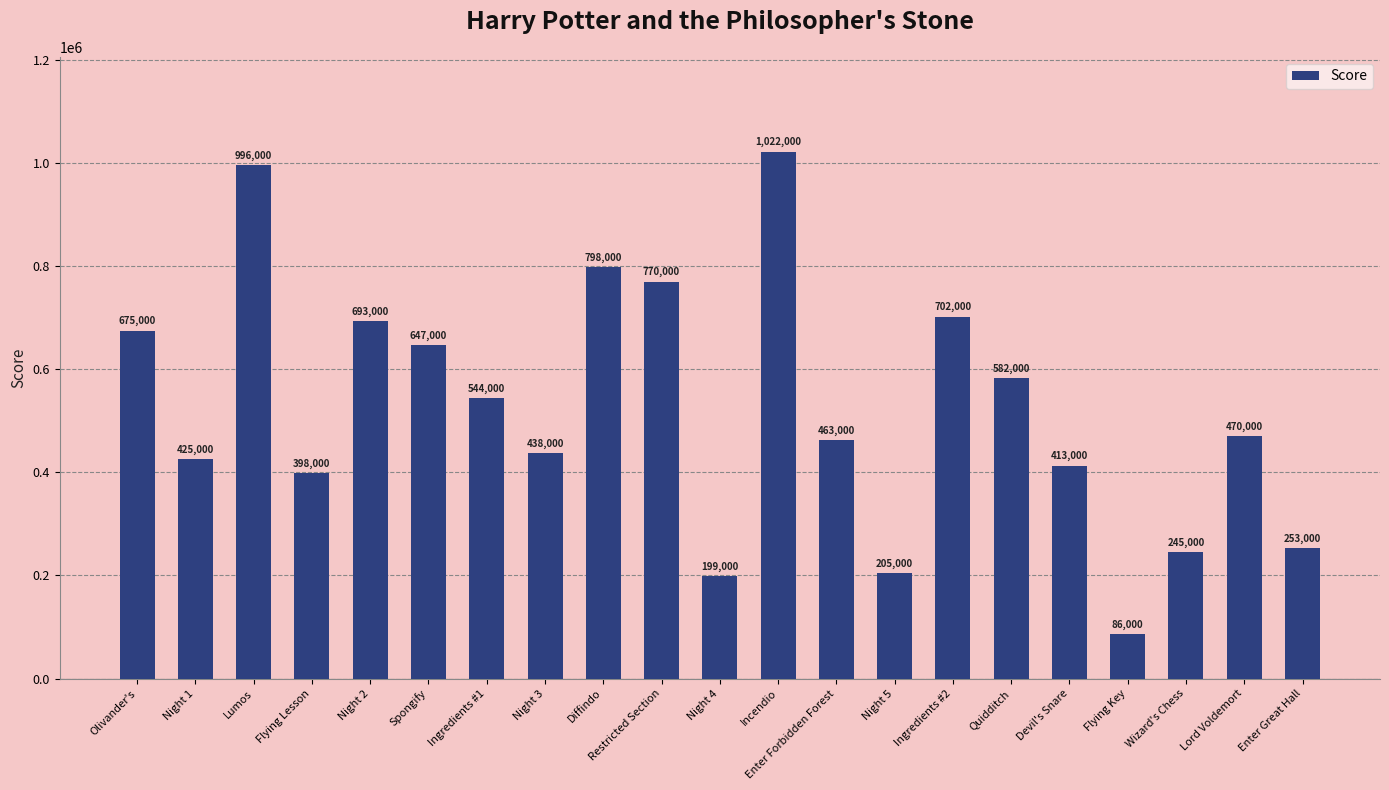

Does the chart contain any negative values?

No